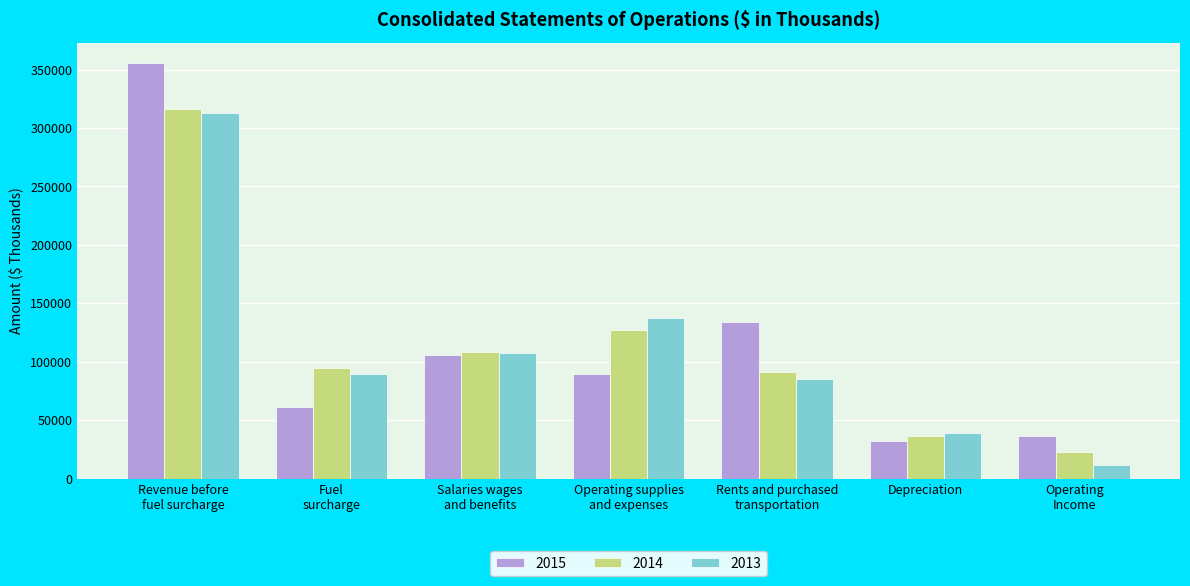

At which category is the sum across all series the highest?

Revenue before
fuel surcharge